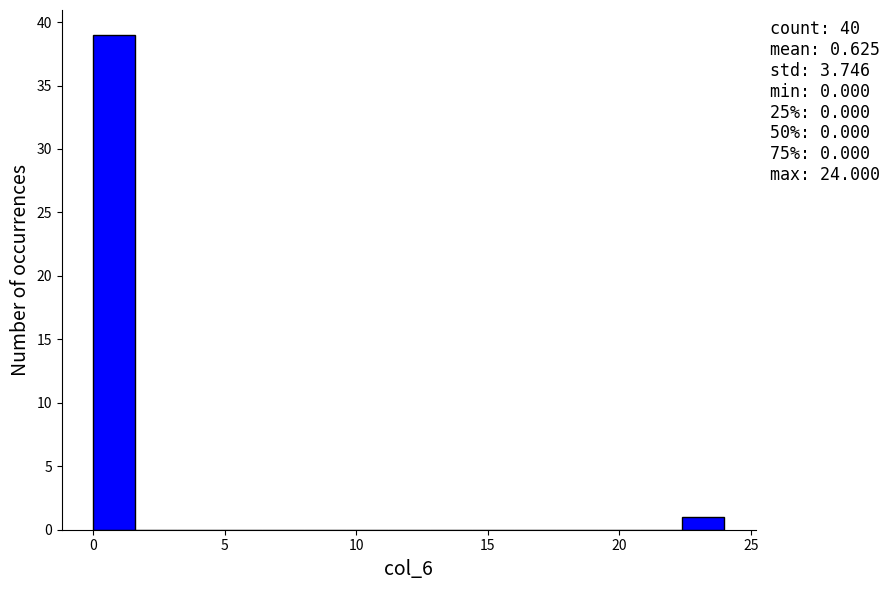

Read against the x-axis, roughly where is the centre of the tallest bar?

1.0